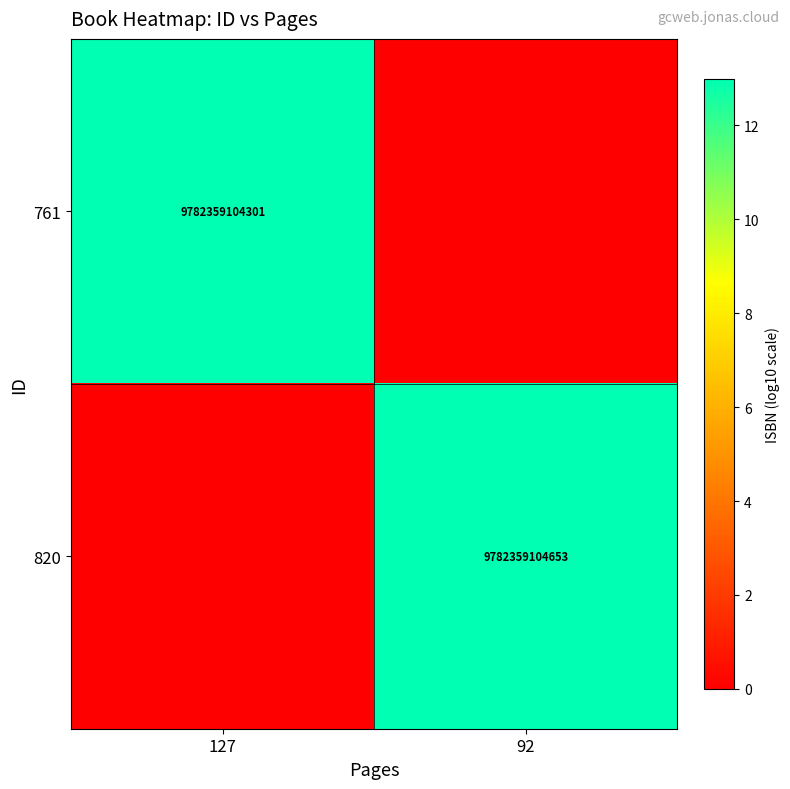

At how many categories does at least one series exceed 4?

2